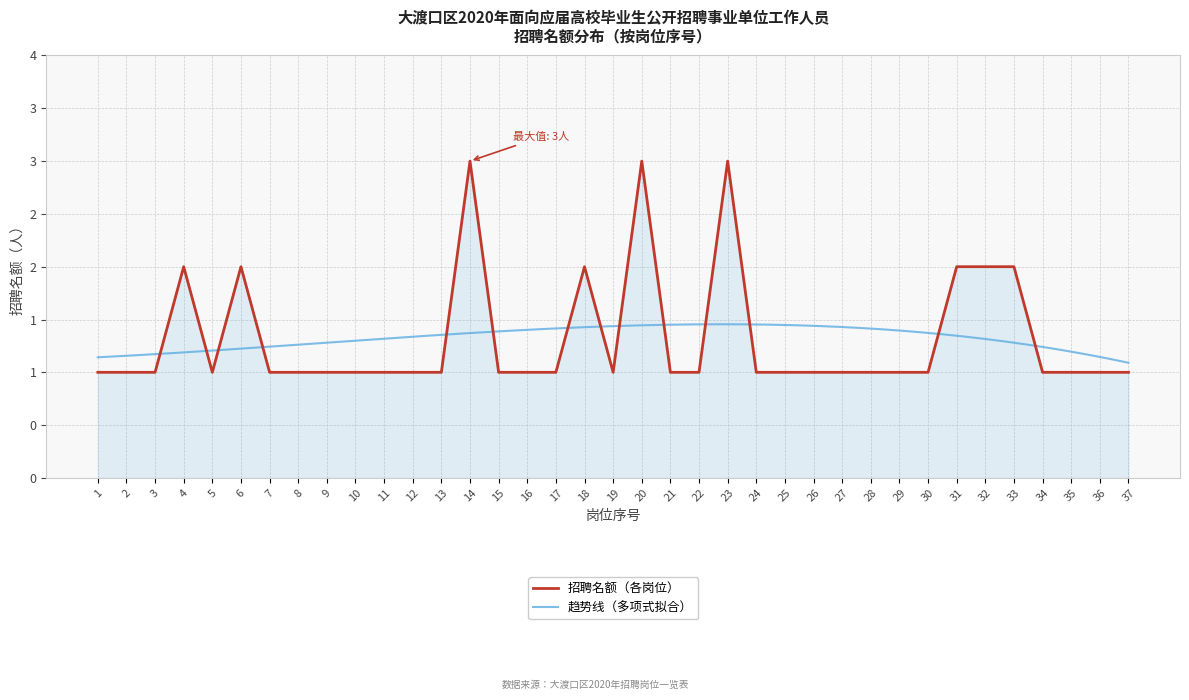

Does the chart display data point markers on the line(s)?

No